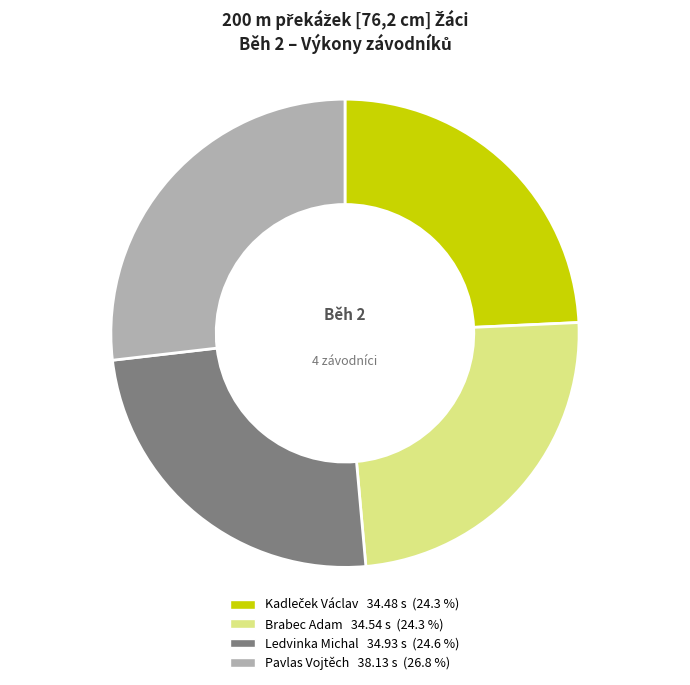

How many slices are in this pie chart?

4